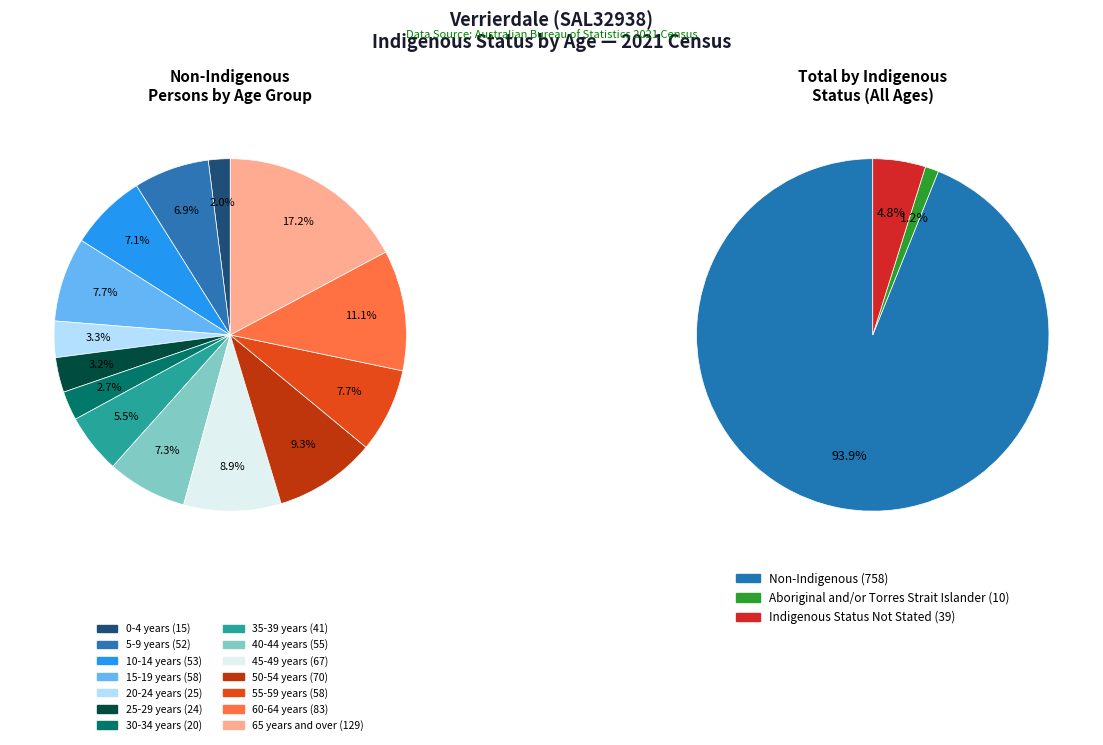

Which slice is the largest?

65 years and over